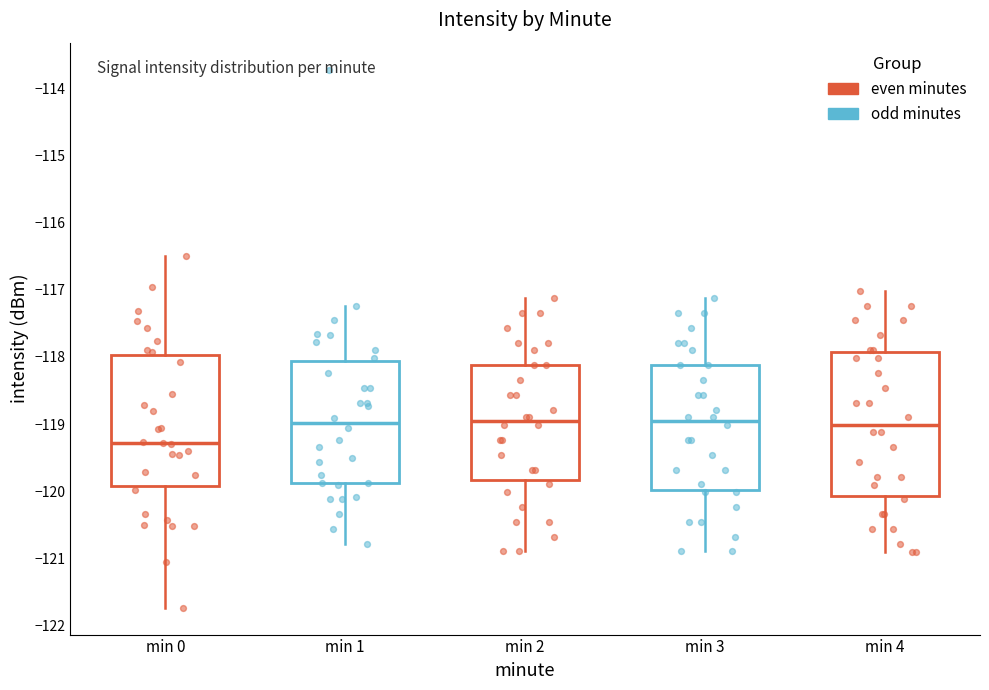

Reading left to right, read every box against the y-axis: the position of its median line, the range the box covers, and the ends of its whiskers. The values are not printed on the chart, so give them approximately, as read against the axis.

min 0: median -119.3, box -119.9 to -118.0, whiskers -121.7 to -116.5
min 1: median -119.0, box -119.9 to -118.1, whiskers -120.8 to -117.2
min 2: median -119.0, box -119.8 to -118.1, whiskers -120.9 to -117.1
min 3: median -119.0, box -120.0 to -118.1, whiskers -120.9 to -117.1
min 4: median -119.0, box -120.1 to -117.9, whiskers -120.9 to -117.0